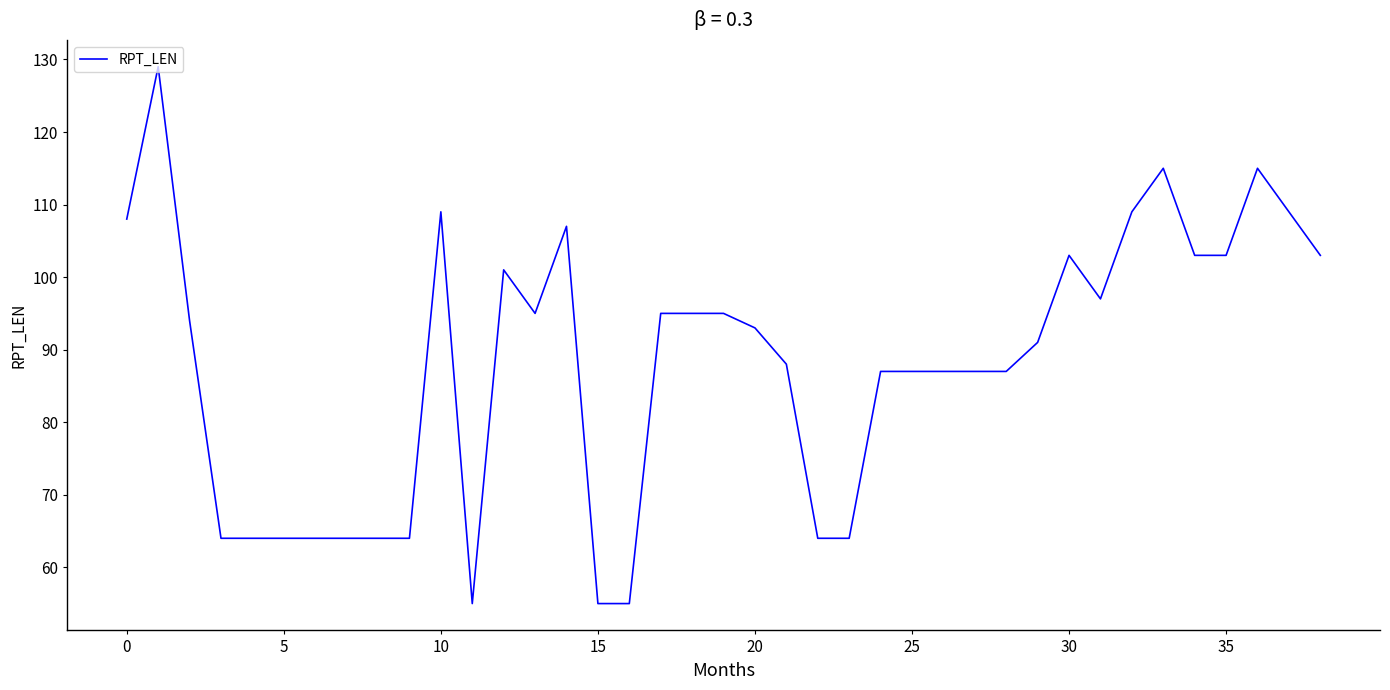

Reading left to right, list all the values displayed in this chart.

108	129	94	64	64	64	64	64	64	64	109	55	101	95	107	55	55	95	95	95	93	88	64	64	87	87	87	87	87	91	103	97	109	115	103	103	115	109	103